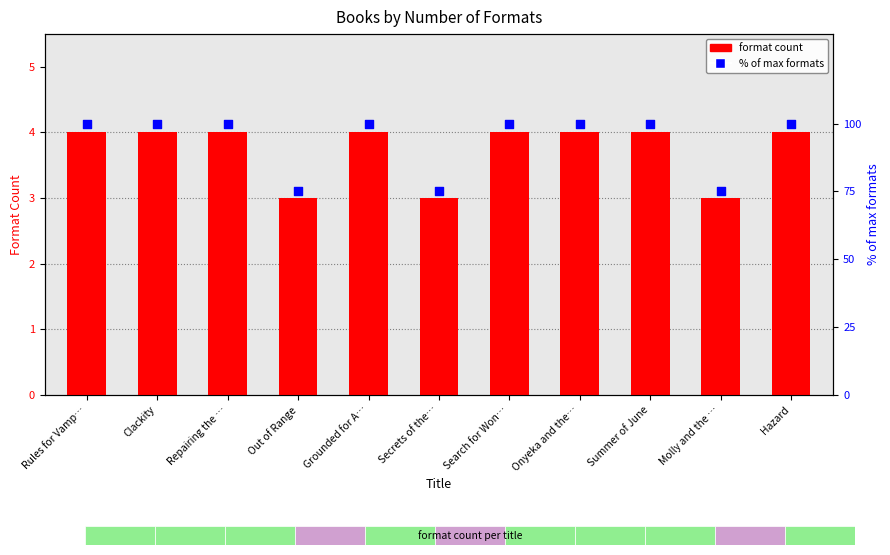

Which series contains the lowest Y value?

format count